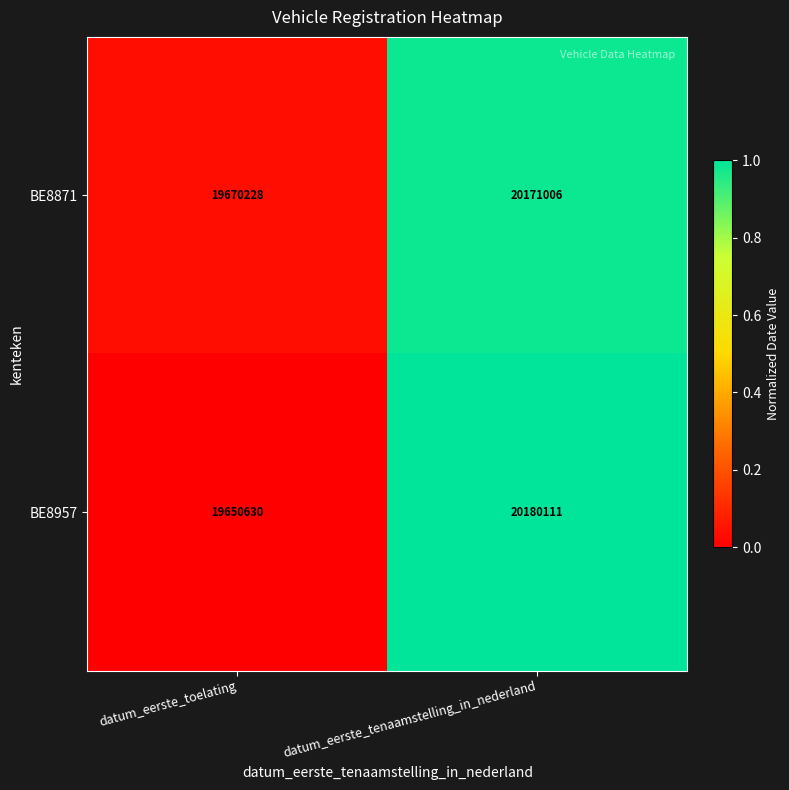

What is the total value across all series at datum_eerste_tenaamstelling_in_nederland?

40351117